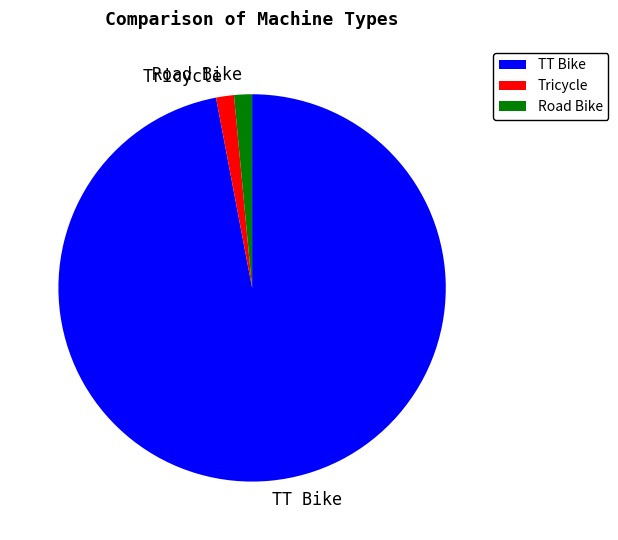

Which category has the biggest portion of the pie?

TT Bike